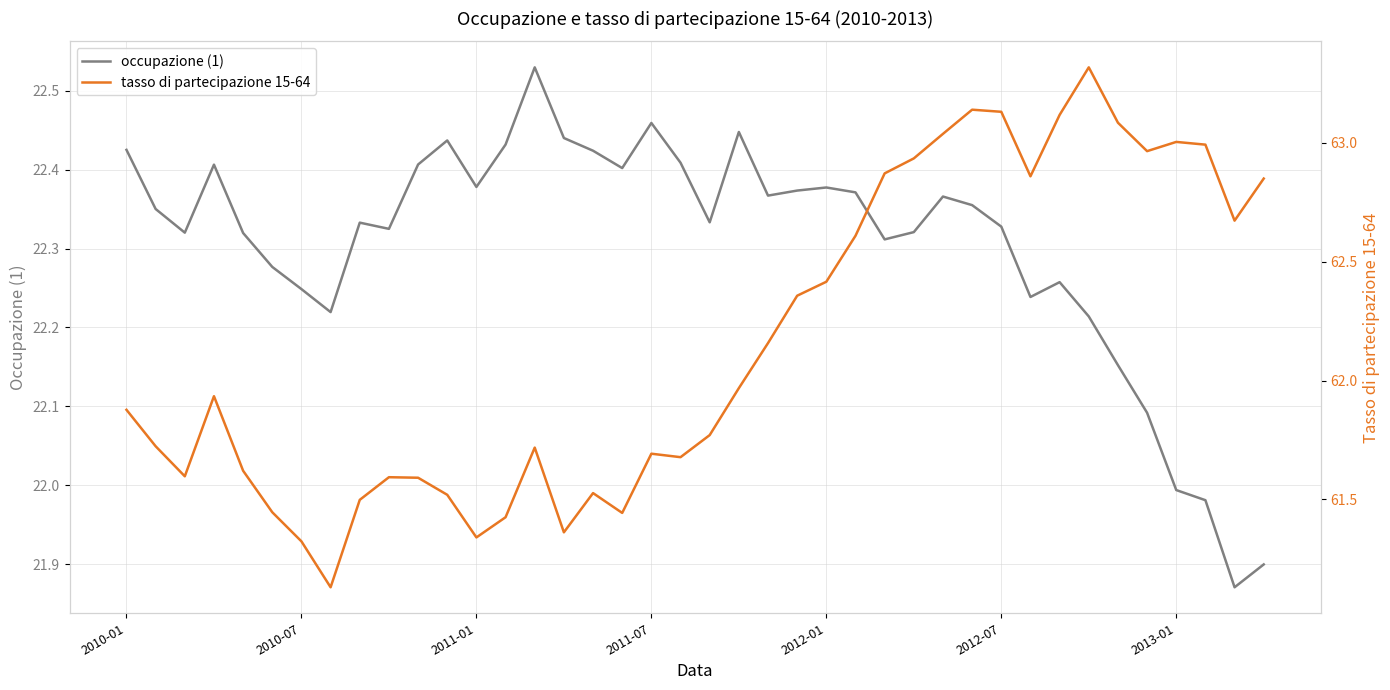

True or false: tasso di partecipazione 15-64 and occupazione (1) cross at least once.

False